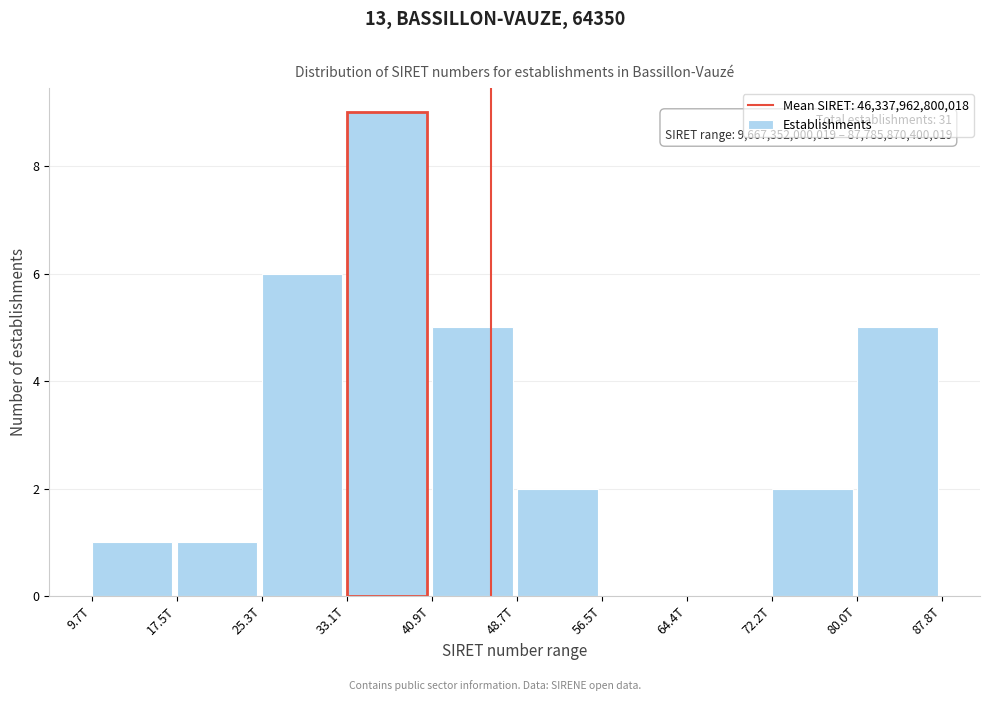

Reading left to right, what are all the values shown in this chart?

9.7T=1	17.5T=1	25.3T=6	33.1T=9	40.9T=5	48.7T=2	56.5T=0	64.4T=0	72.2T=2	80.0T=5